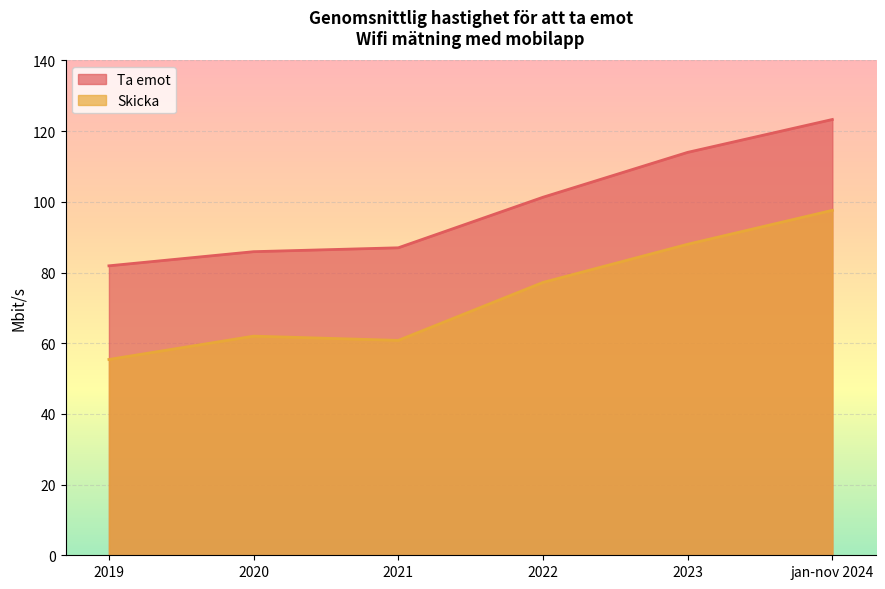

Rank the series by their maximum value, from lowest to highest.

Skicka, Ta emot